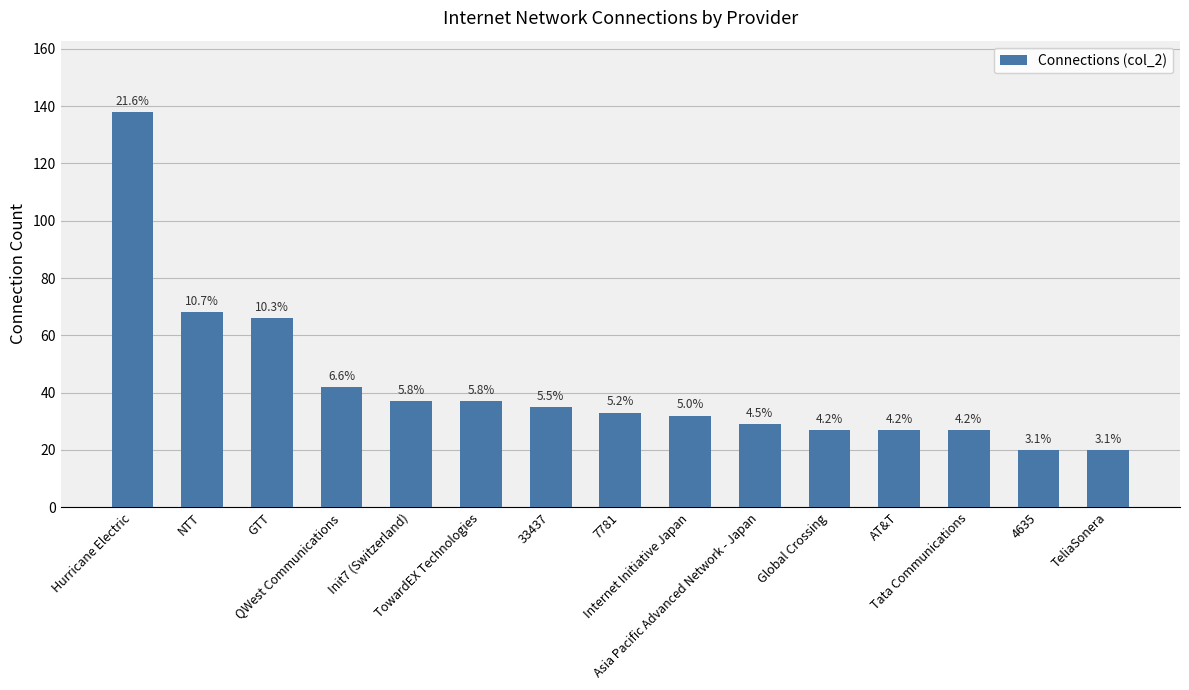

True or false: the data shows 28 at 4635.

False